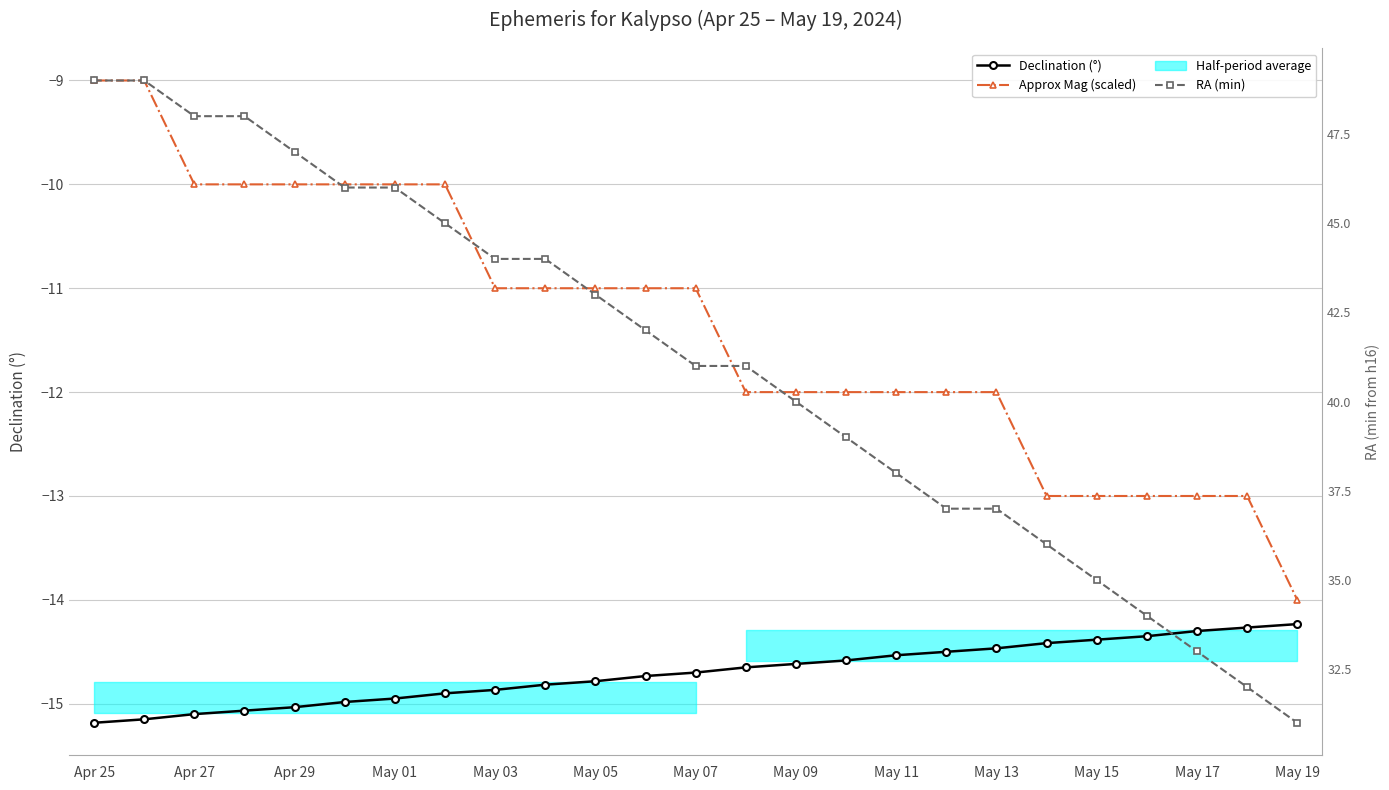

How many data points in RA (min) are less than 41?

11